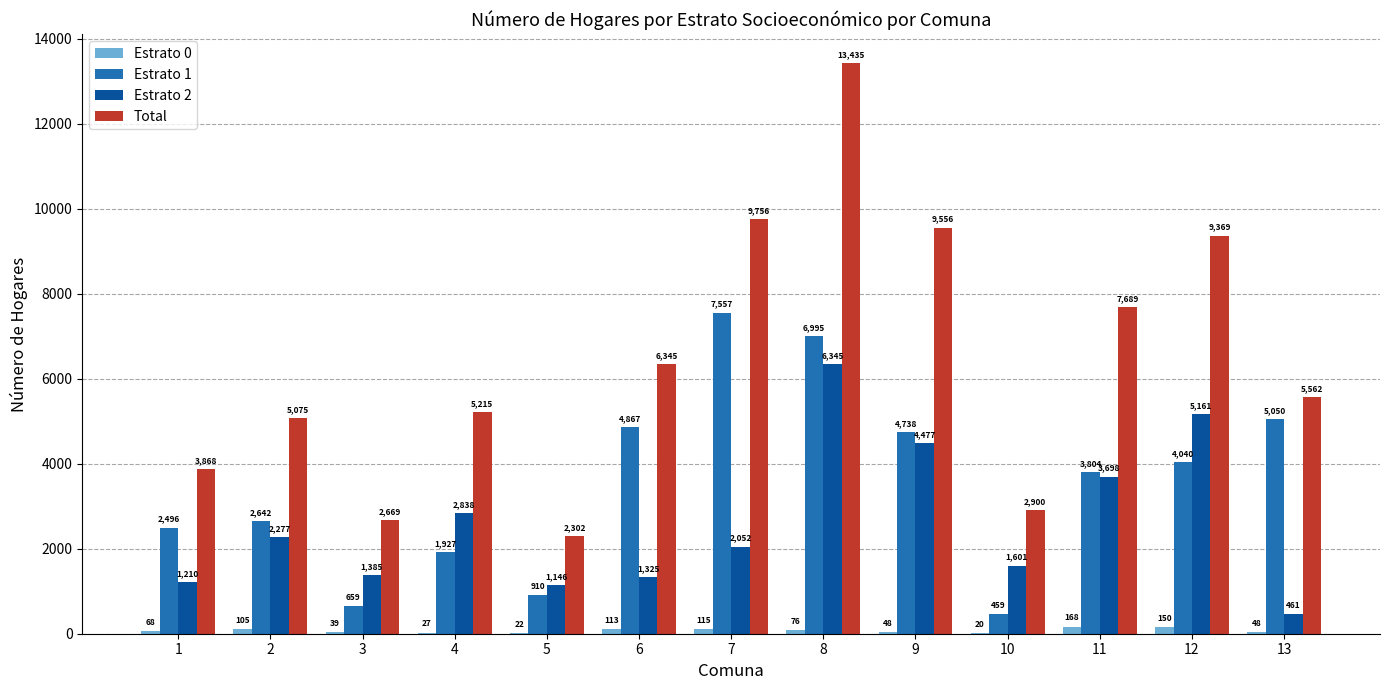

At which category is the sum across all series the highest?

8